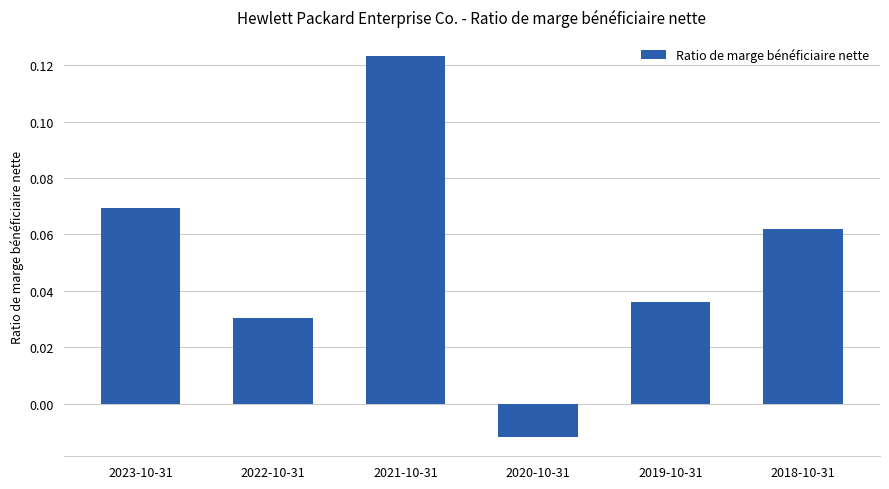

What is the sum of all values?

0.3